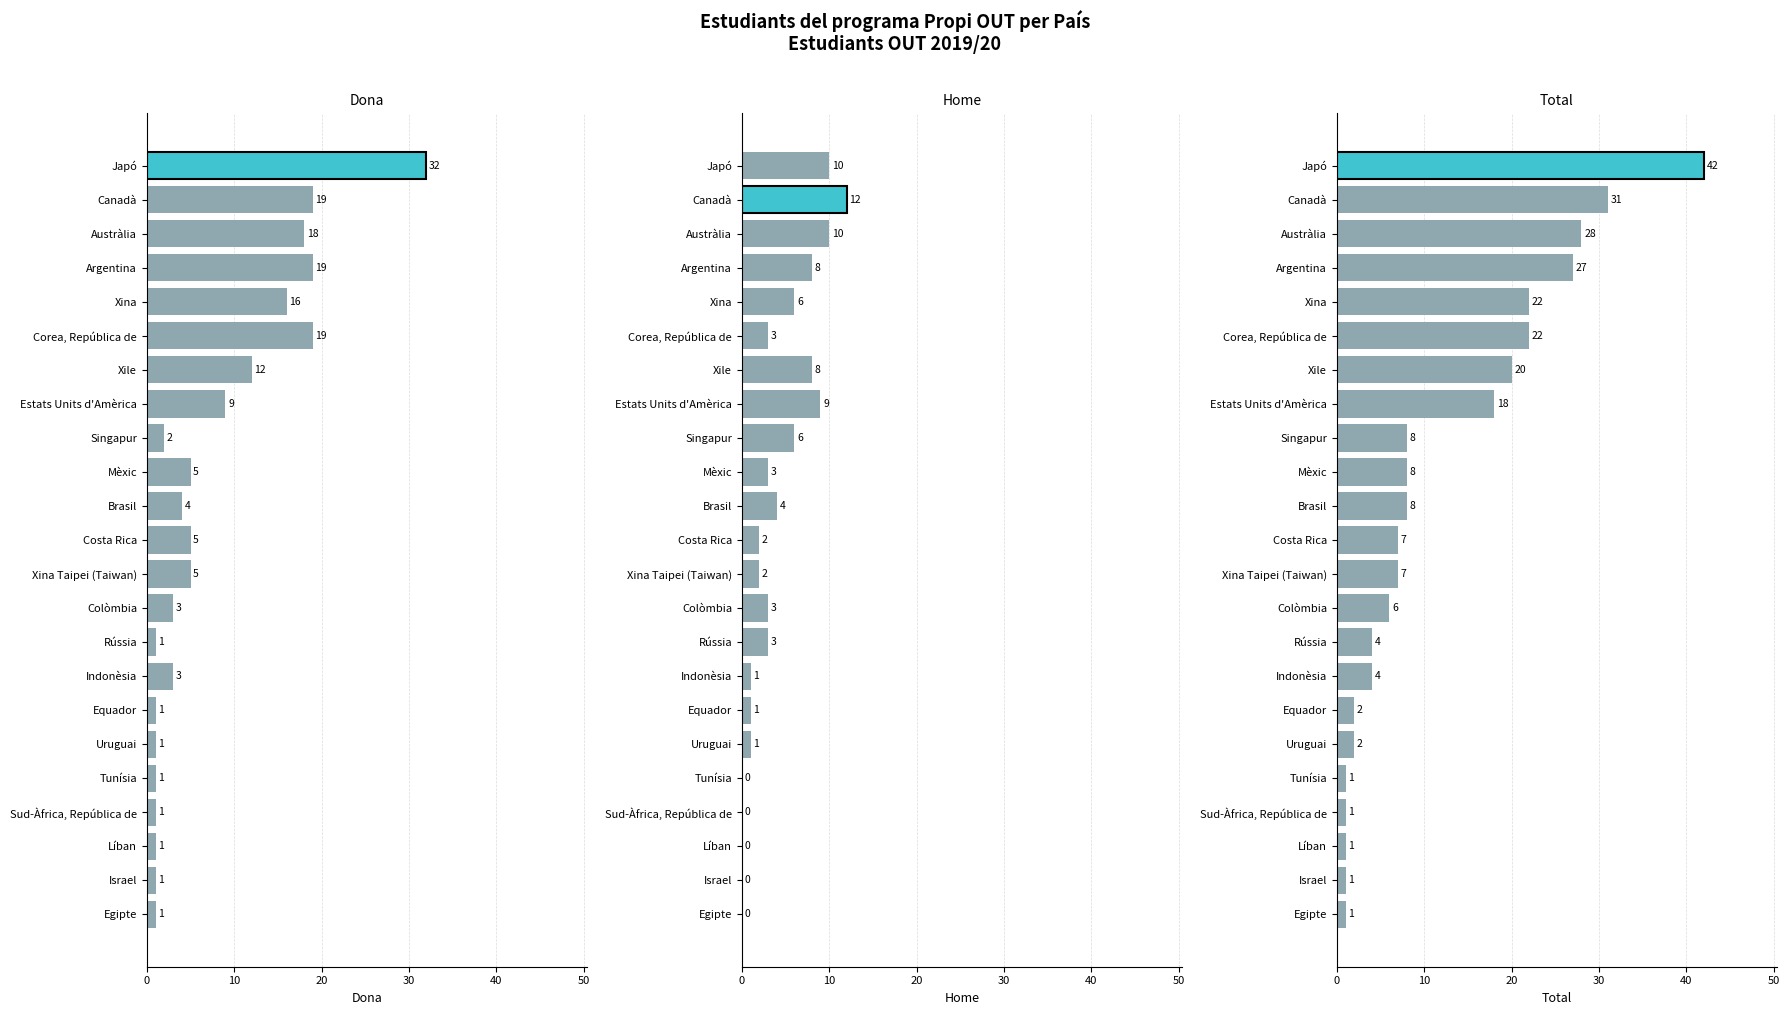

Which series has the largest total across all categories?

Total